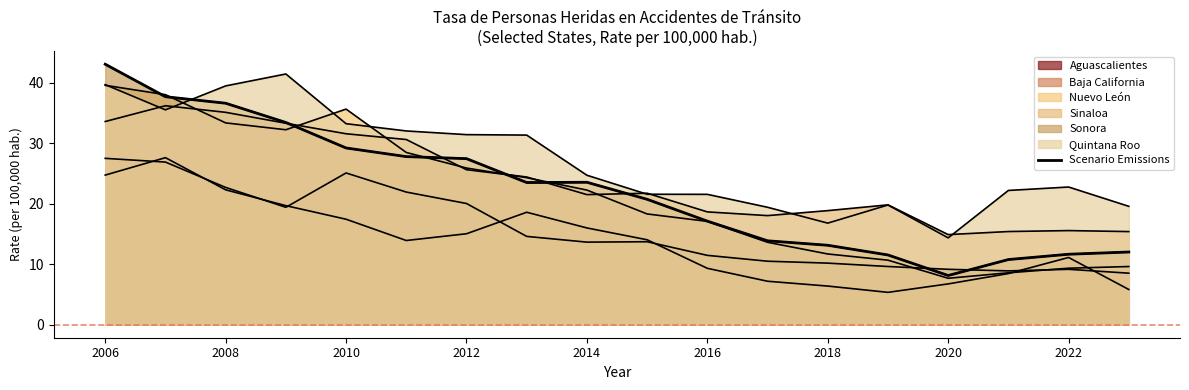

How many points are higher than both their immediate neighbors (excluding endpoints)?

1